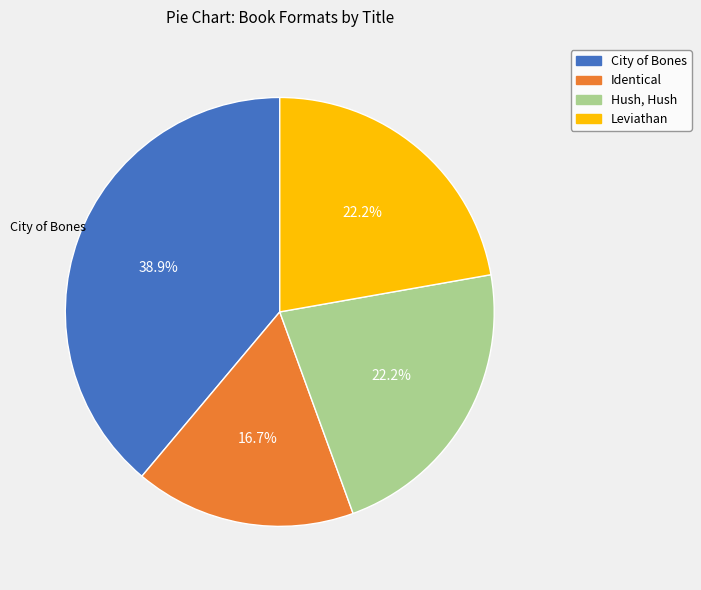

Which category has the smallest portion of the pie?

Identical